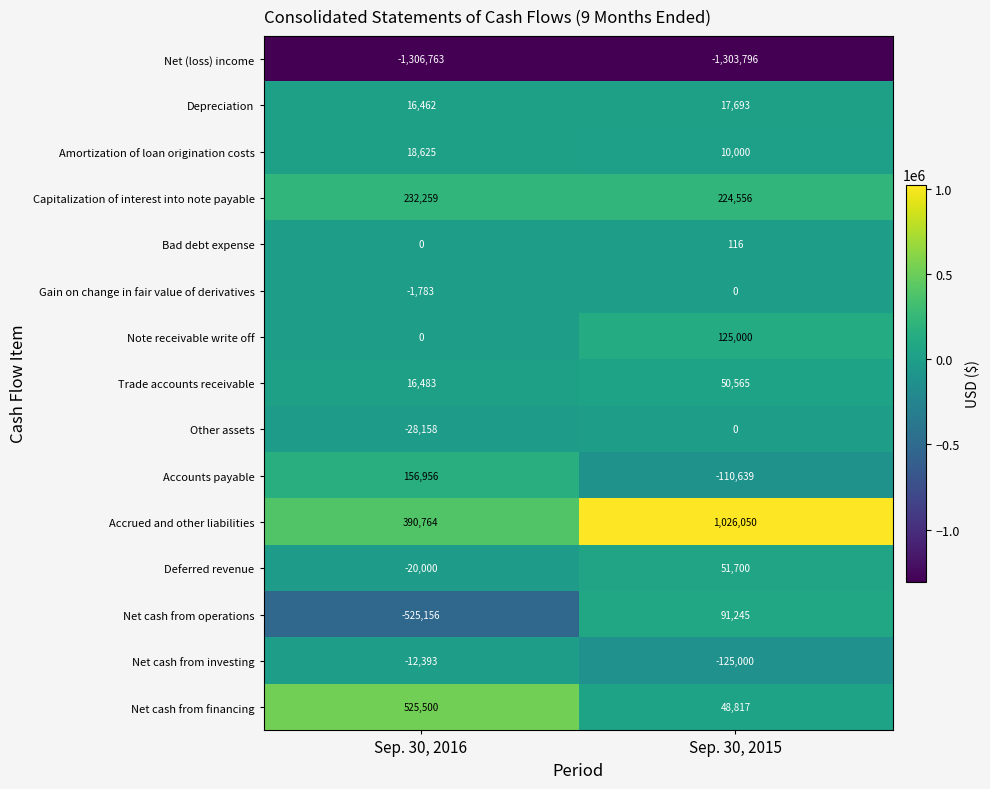

Is it true that Depreciation equals 16462 at Sep. 30, 2016?

True